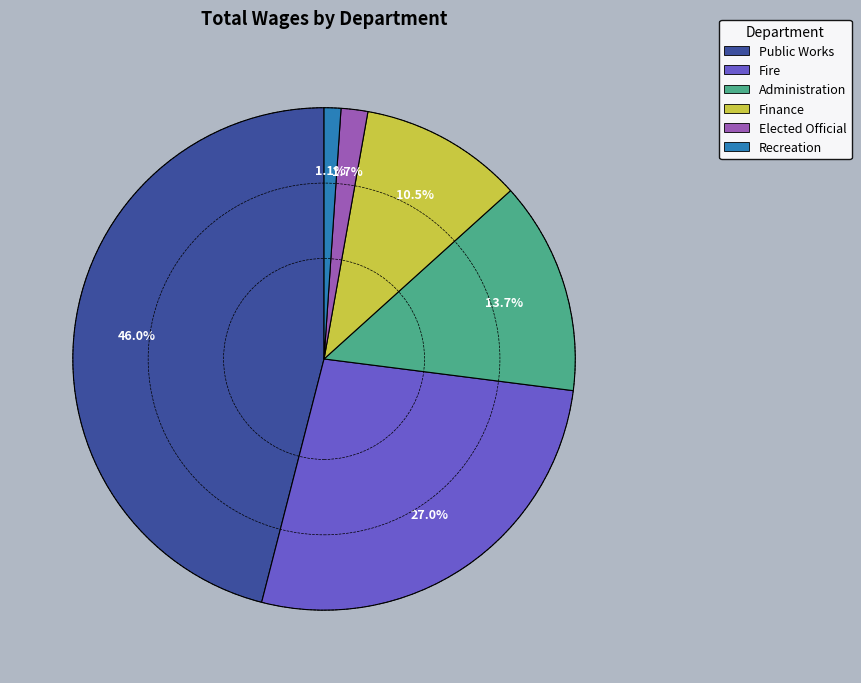

Which category has the biggest portion of the pie?

Public Works